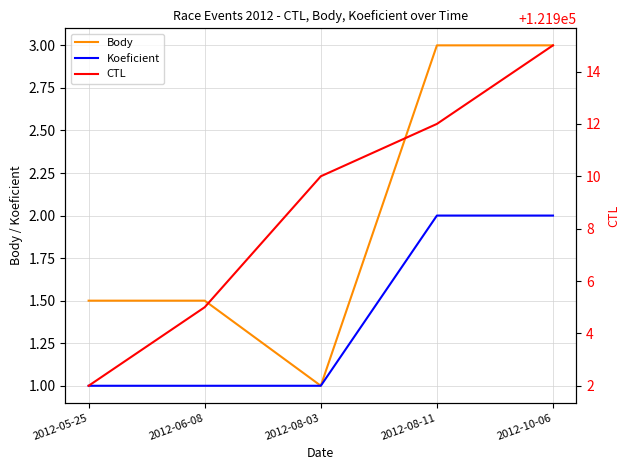

What is the sum of all Koeficient values?

7.0